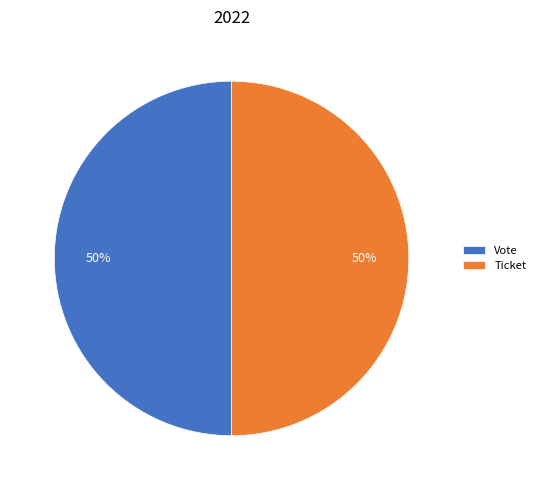

To the nearest percent, what is the combined percentage of Ticket and Vote?

100%